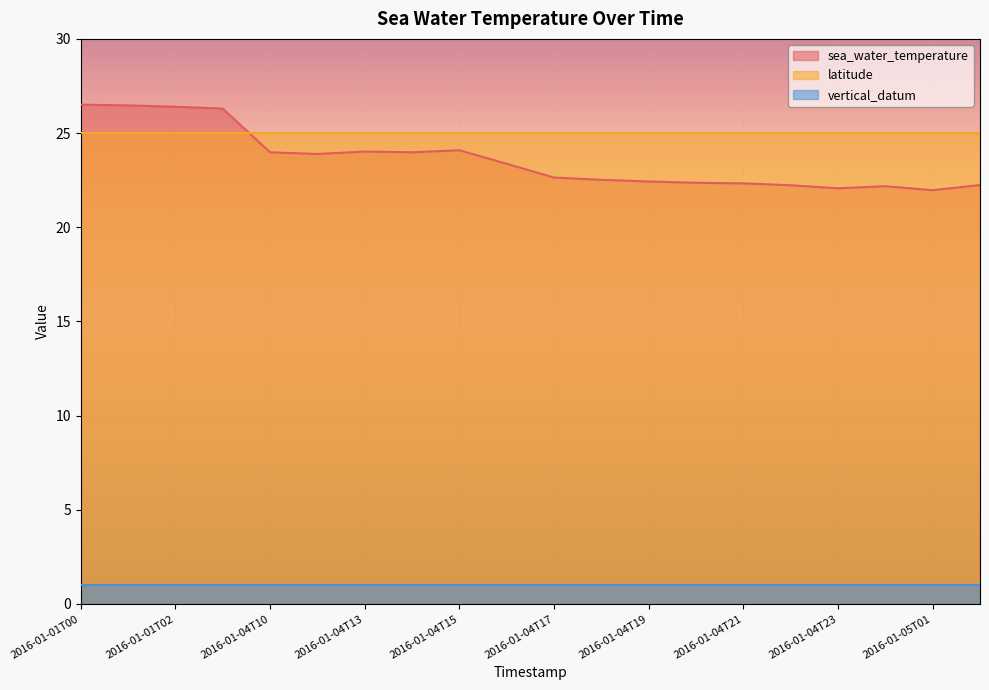

What is the label of the 7th point from the right?

2016-01-04T20